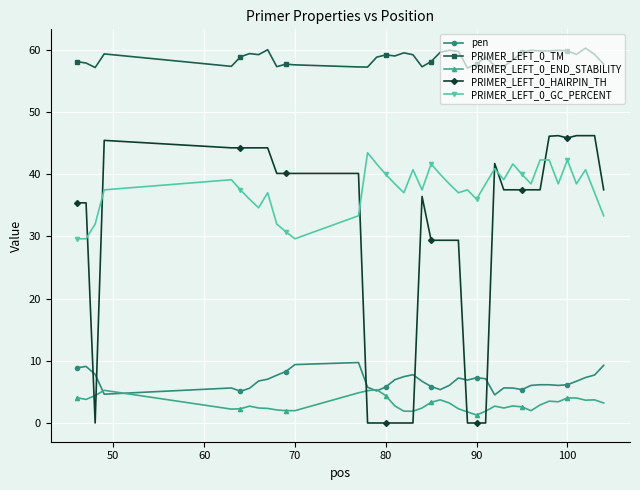

At how many categories does at least one series exceed 1?

40